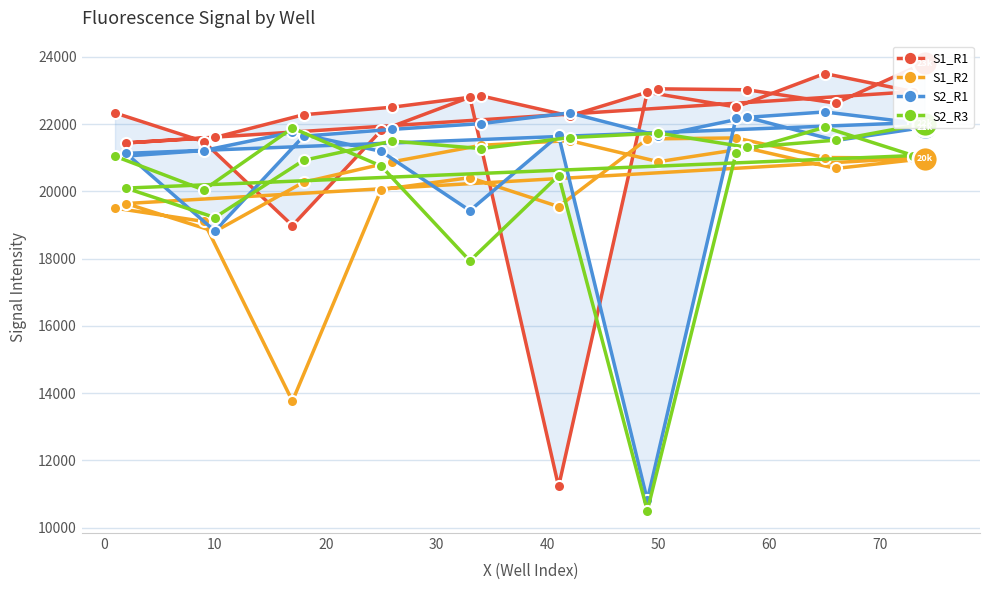

What is the lowest value of the S1_R2 series?

13765